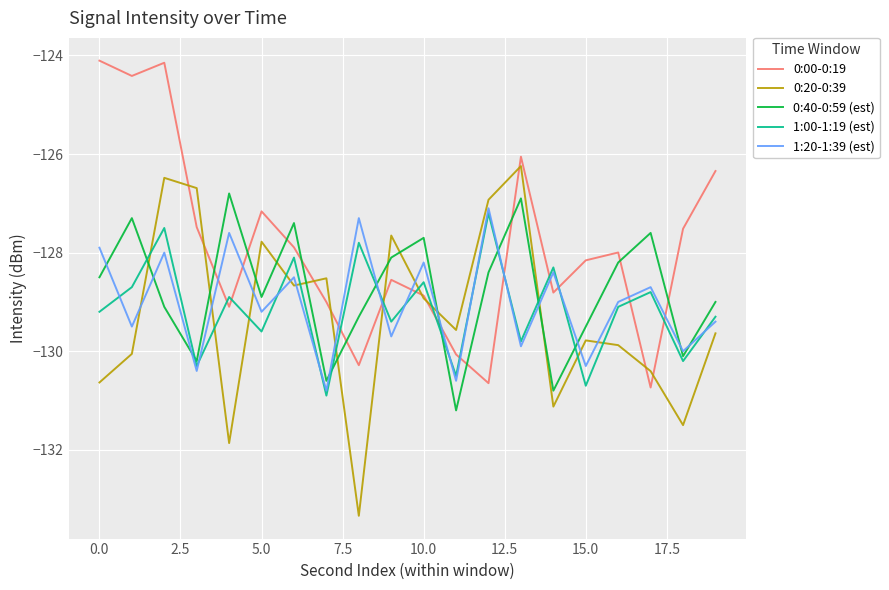

At how many categories does at least one series exceed -127?

8